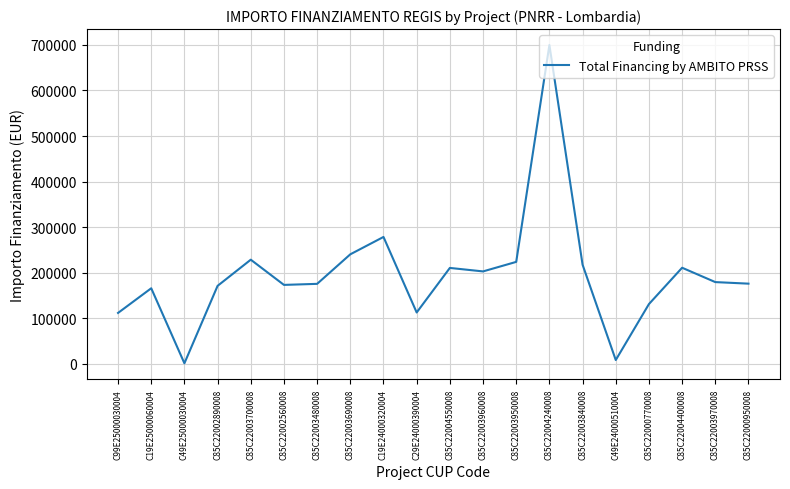

Which label corresponds to the smallest value in the chart?

C49E25000030004